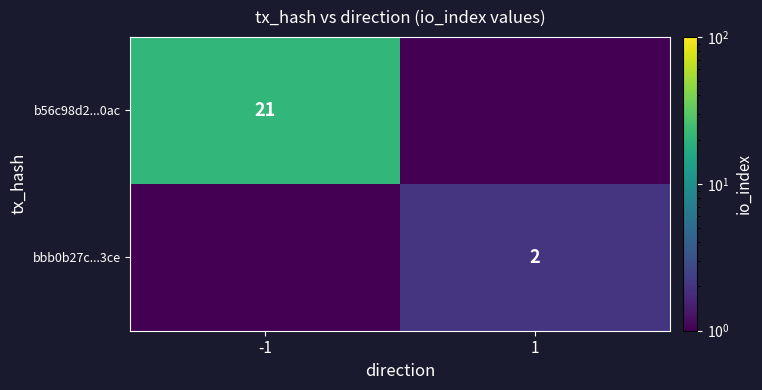

Is it true that bbb0b27c...3ce equals 0.4 at 1?

False